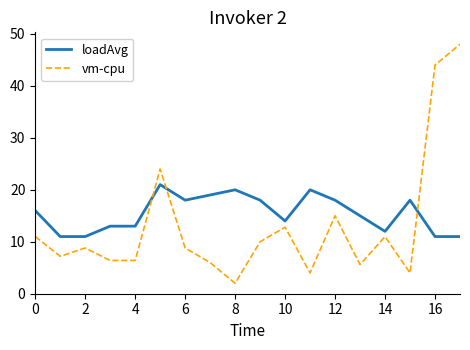

What is the lowest value of the vm-cpu series?

2.0